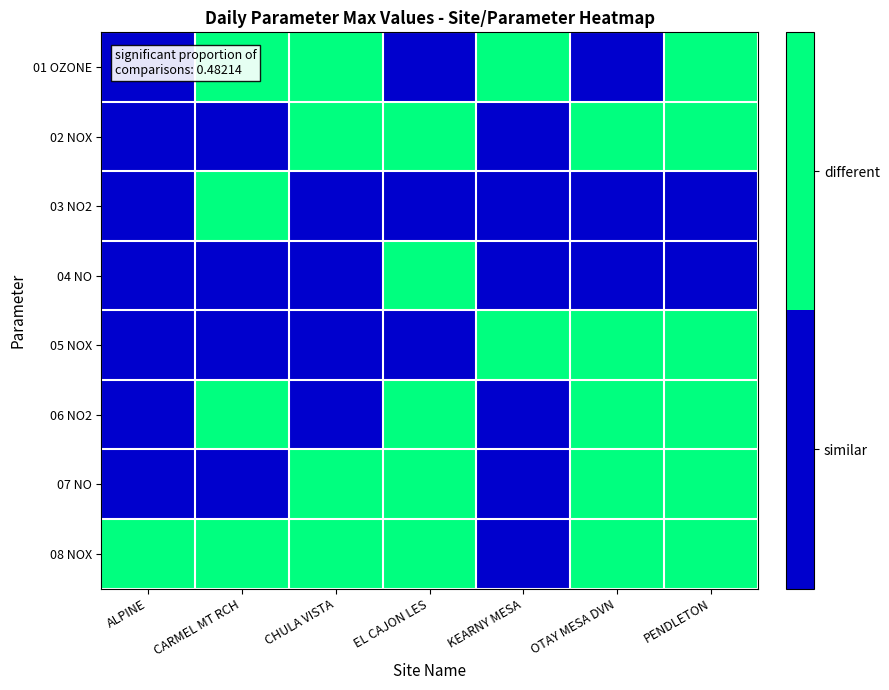

What is the total value across all series at ALPINE?

1